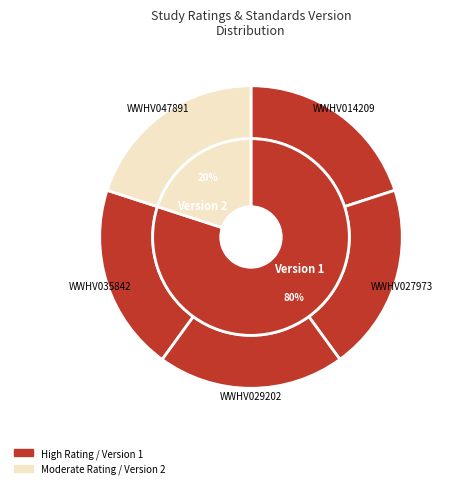

Do WWHV014209 and WWHV035842 together represent more than half of the pie?

No